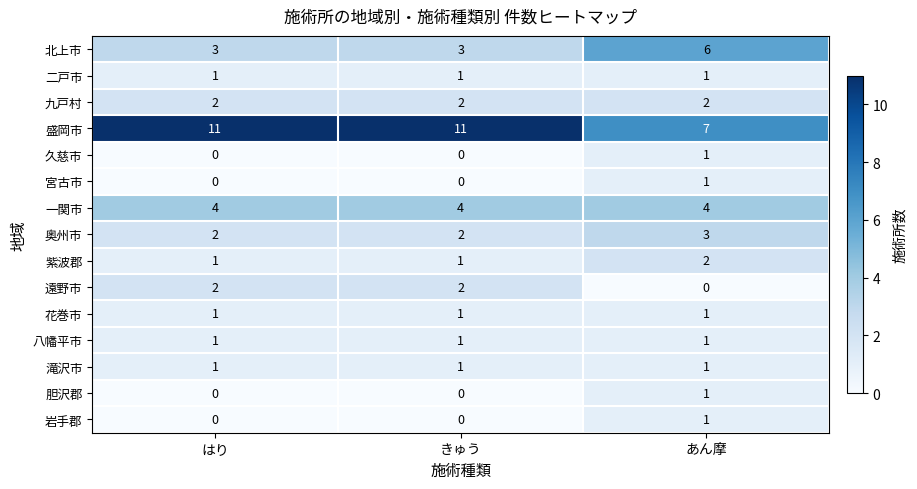

What is the maximum value shown in the chart?

11